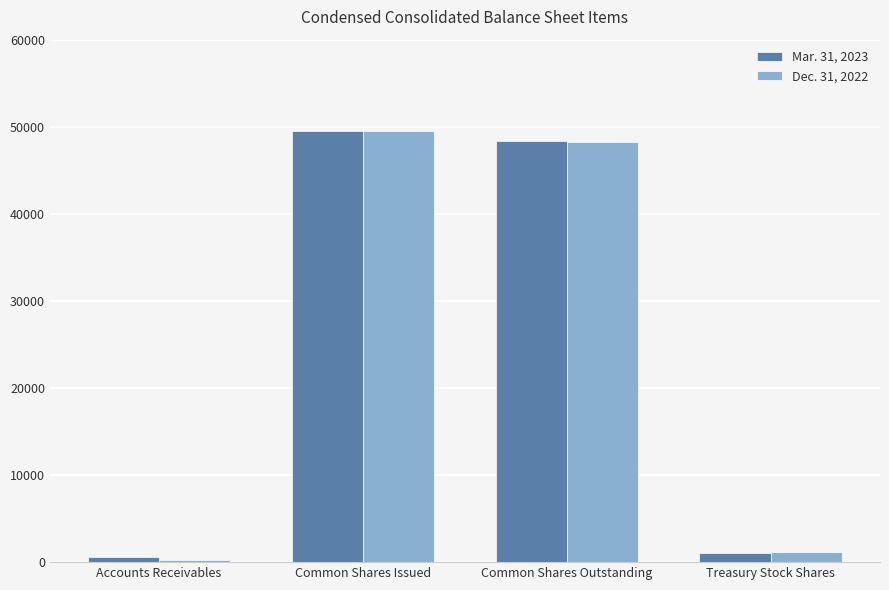

Which category has the highest value in the Mar. 31, 2023 series?

Common Shares Issued